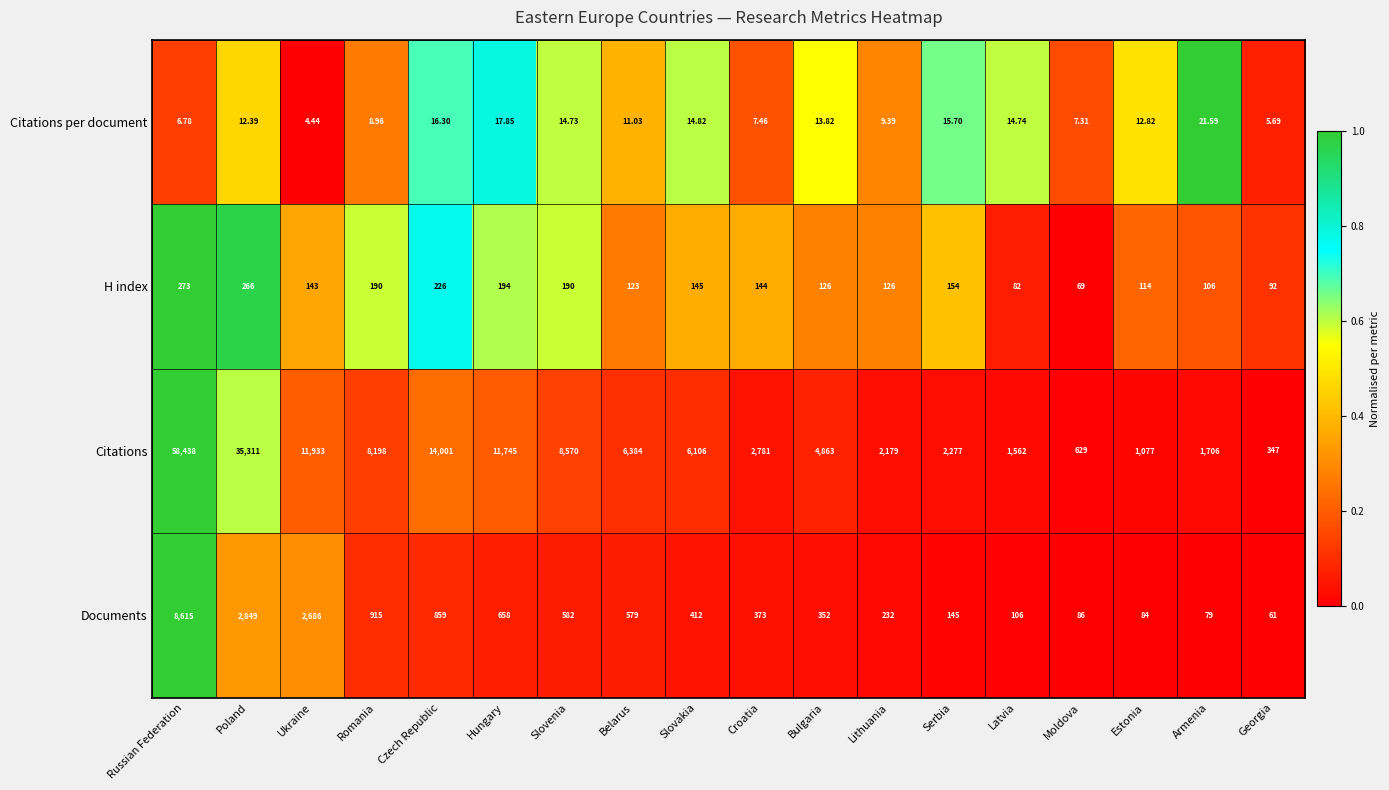

What is the total value across all series at Estonia?

1287.8